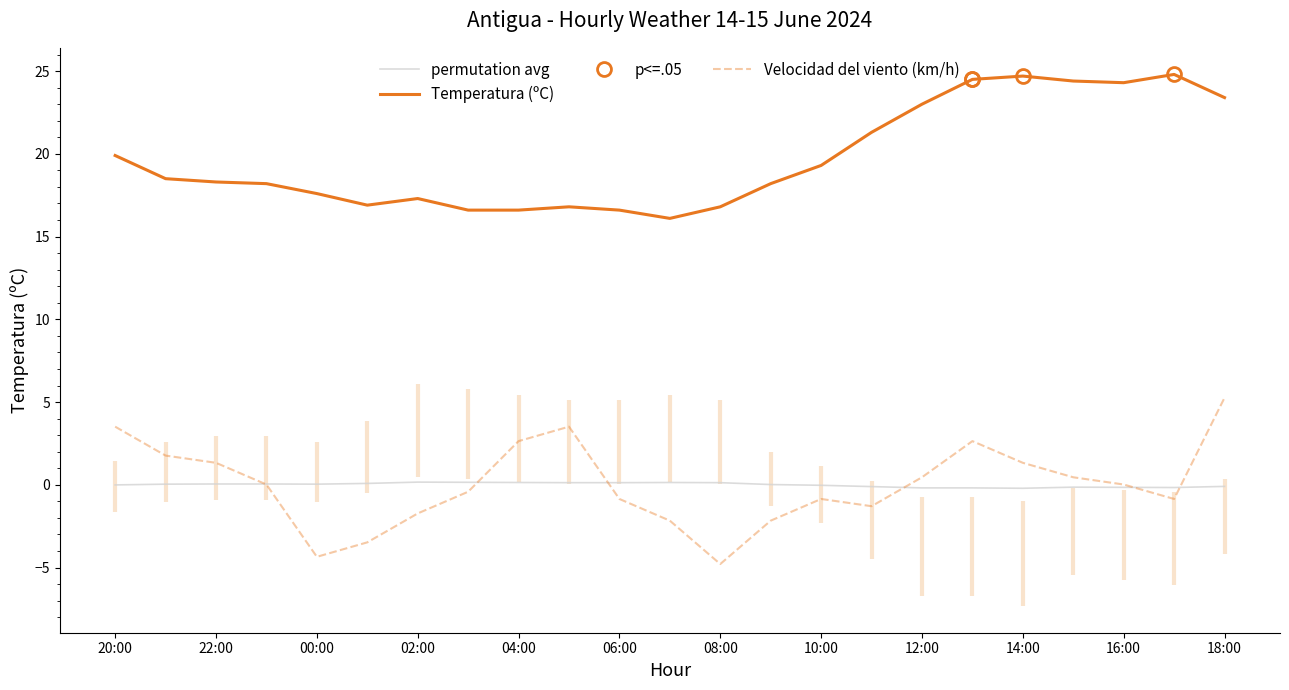

Is it true that Velocidad del viento (km/h) equals -4.4 at 00:00?

True